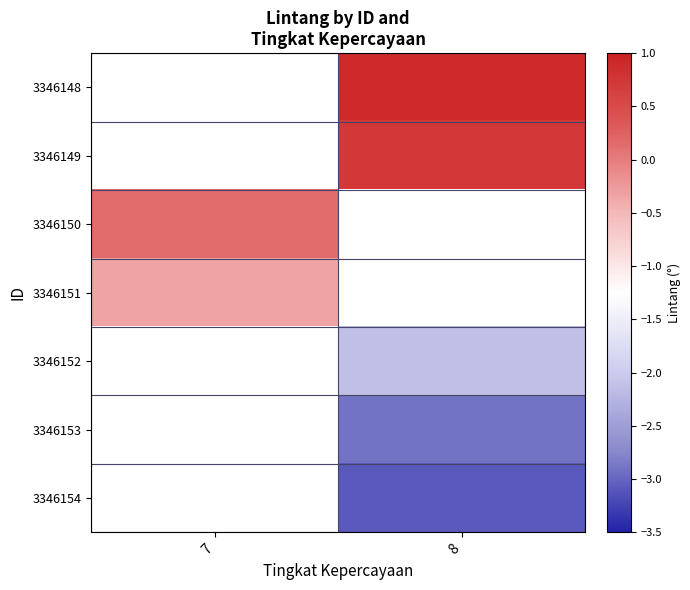

List the series in order of their peak value, highest first.

3346148, 3346149, 3346150, 3346151, 3346152, 3346153, 3346154